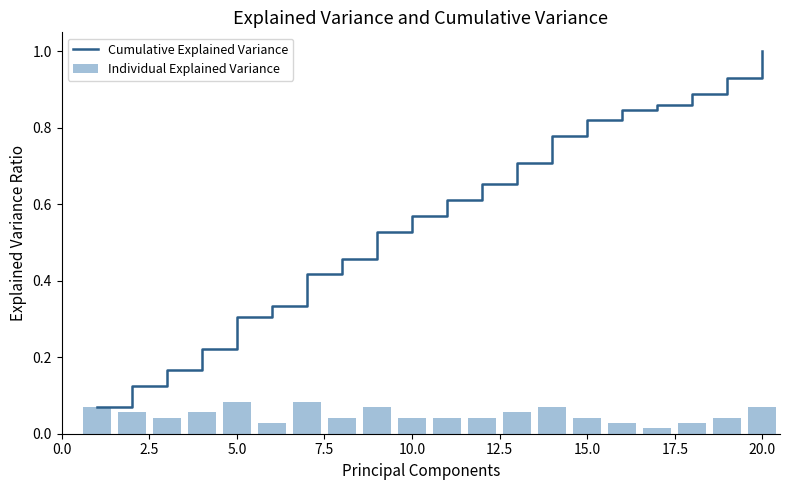

Does the chart contain any negative values?

No